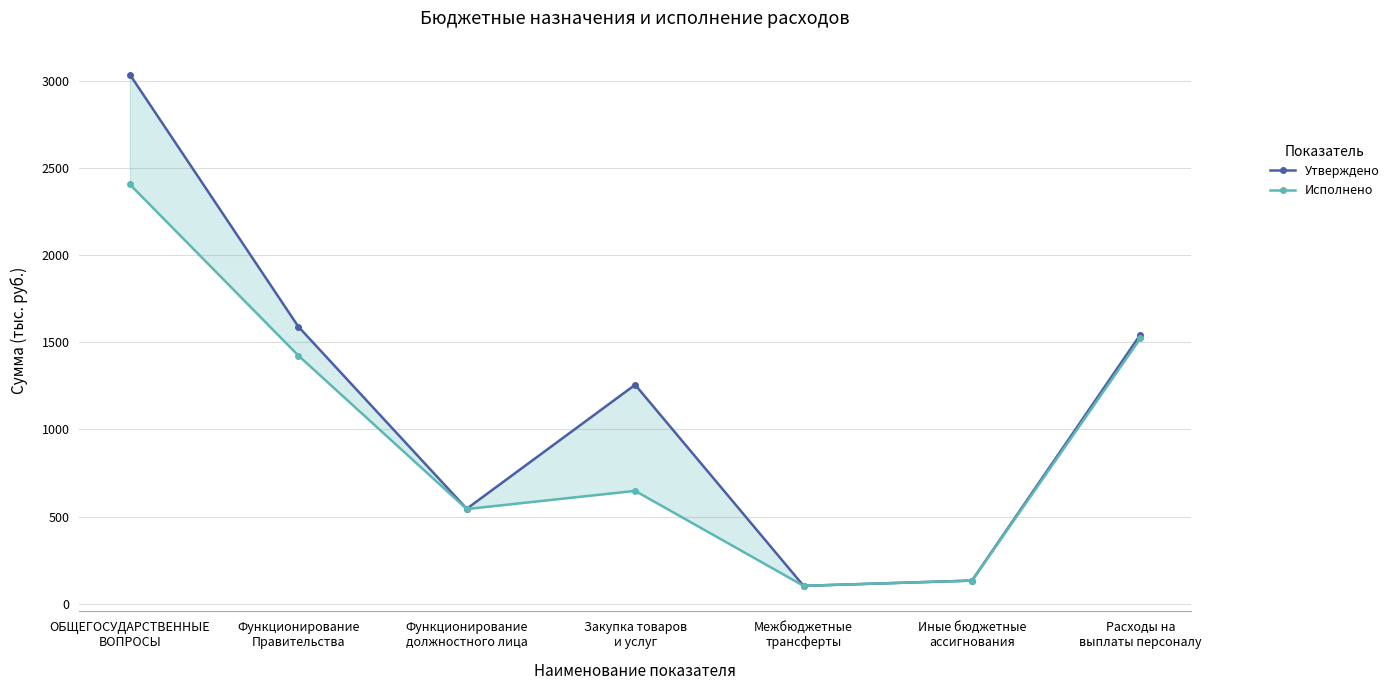

The value of Исполнено at Функционирование
должностного лица is 161.3. True or false?

False